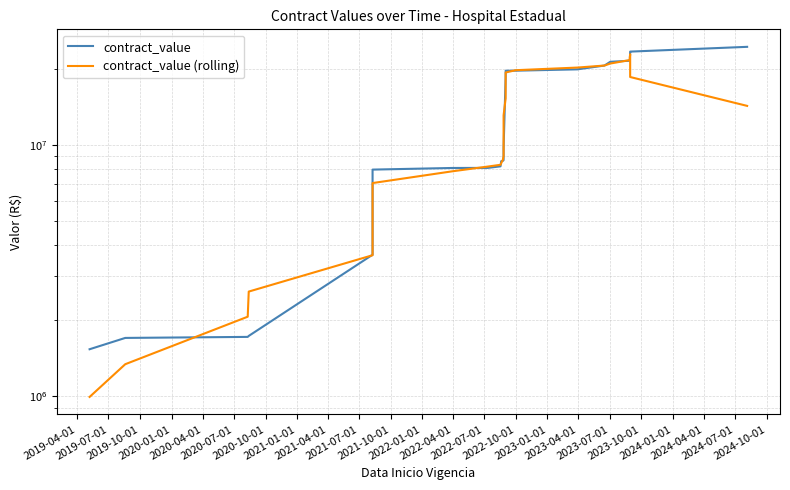

What is the difference between the second highest and minimum values in the contract_value series?

21985194.0